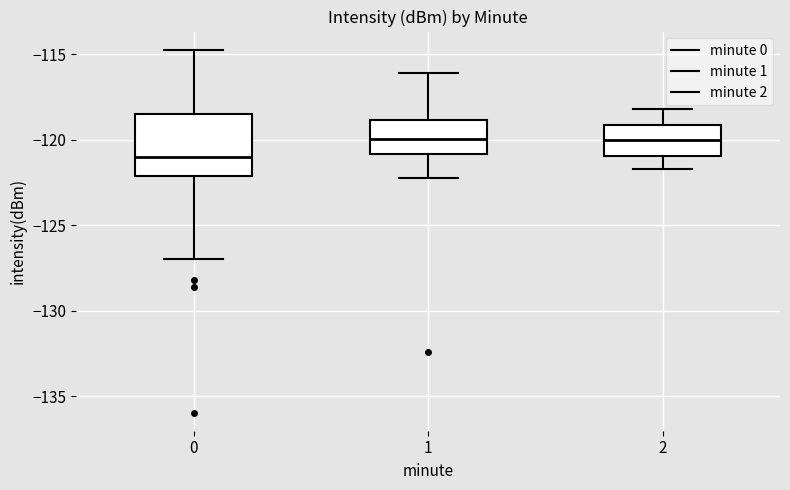

Reading left to right, transcribe this box plot: for each box, give where its median line is, the range the box spans, and where its two whiskers end, as read against the y-axis. The values are not printed on the chart, so give them approximately, as read against the axis.

0: median -121.0, box -122.0 to -118.5, whiskers -127.0 to -114.5
1: median -120.0, box -121.0 to -119.0, whiskers -122.0 to -116.0
2: median -120.0, box -121.0 to -119.0, whiskers -121.5 to -118.0